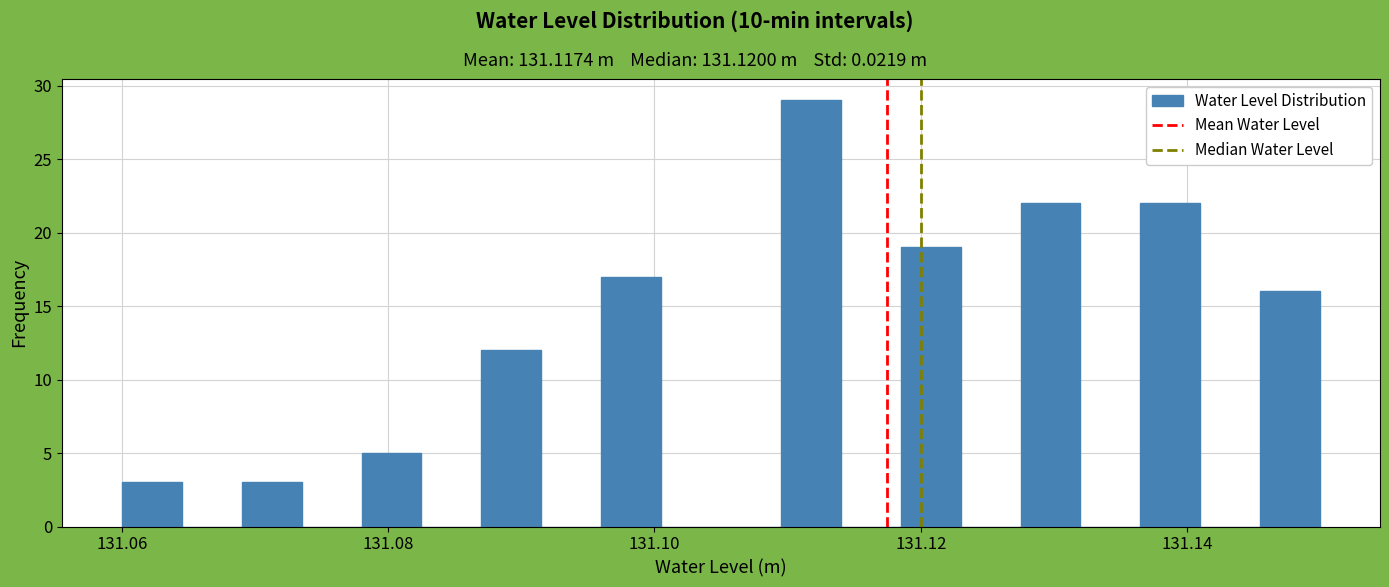

Around what value on the x-axis is the tallest bar? Give the approximate position of its centre, as read against the axis.

131.112